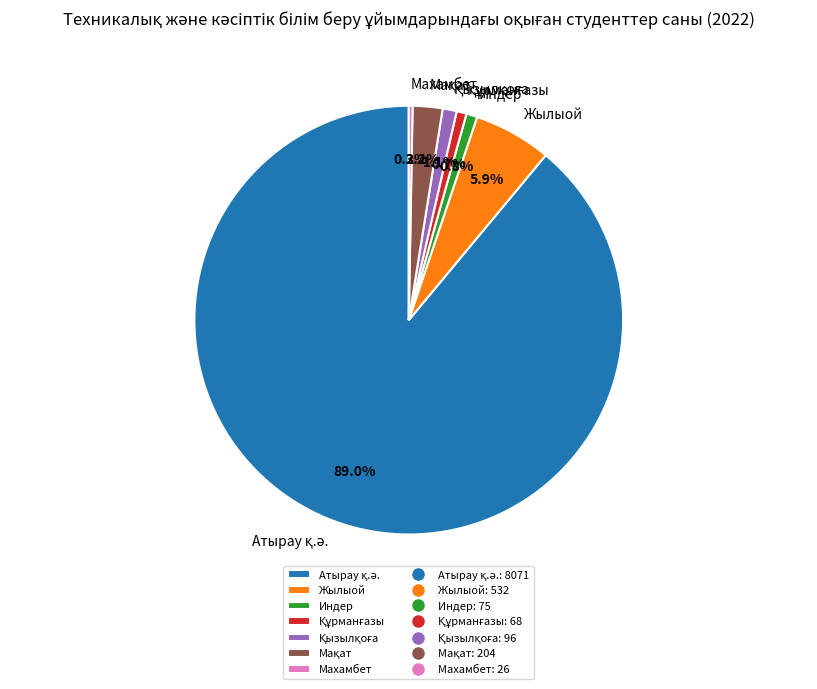

How much of the chart is everything except Жылыой?

94.1%